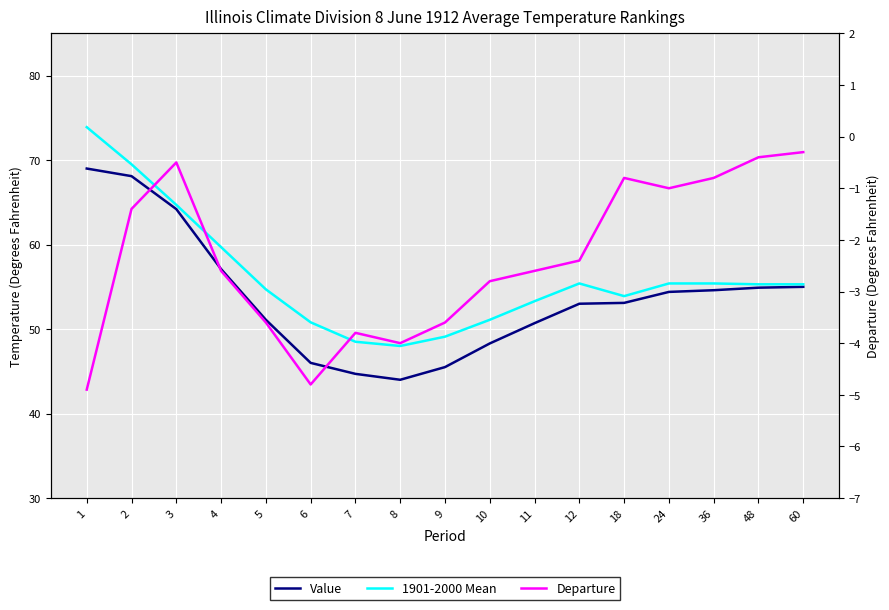

At which category is the sum across all series the highest?

1